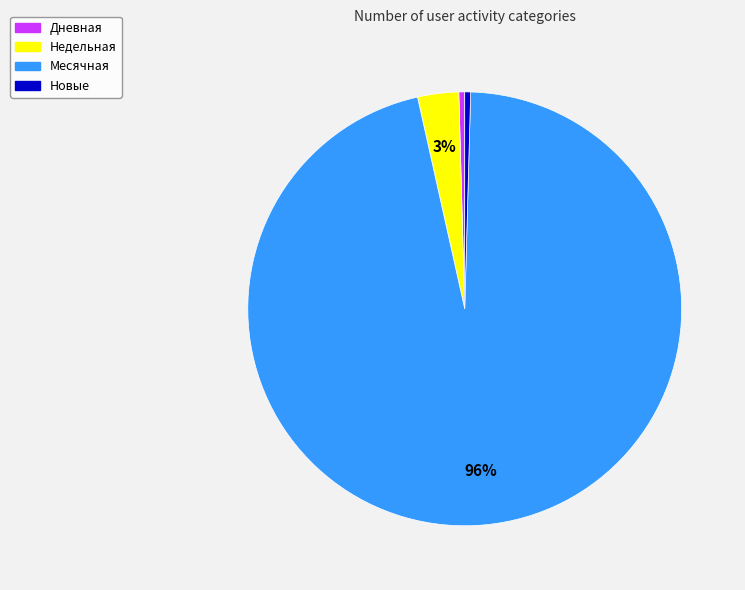

Which category accounts for the majority?

Месячная